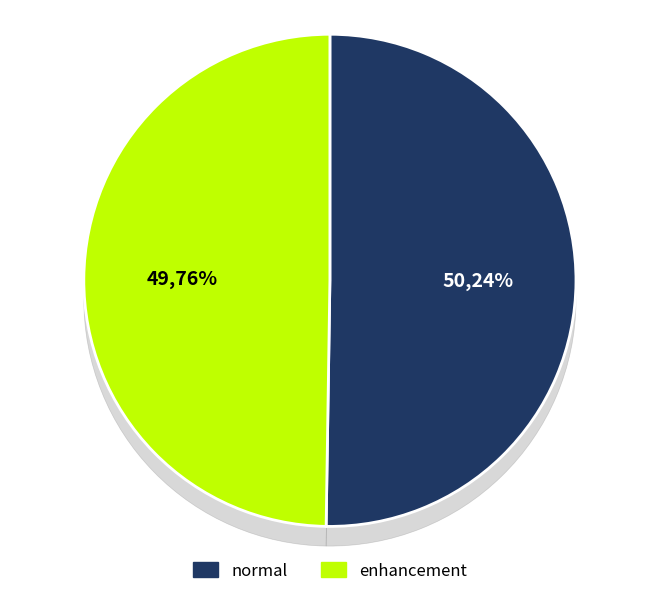

Is it true that normal is 50% of the pie?

True